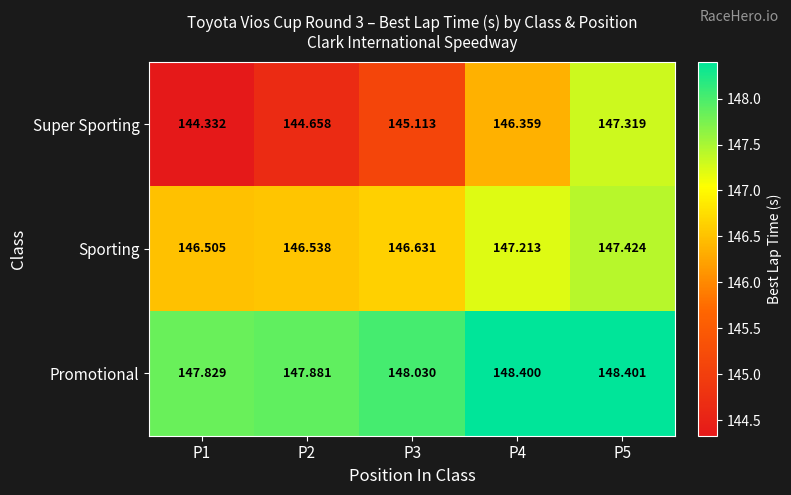

Which series has the widest spread of values?

Super Sporting